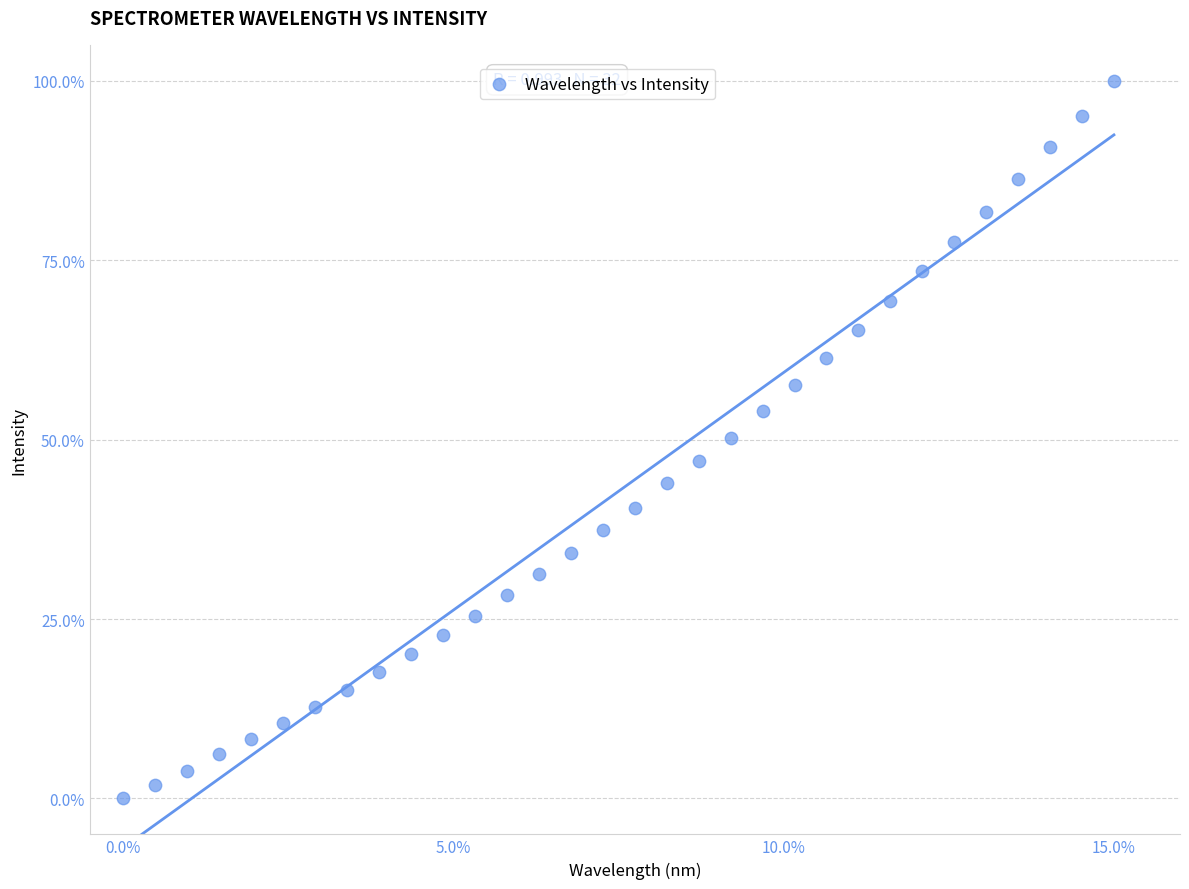

What is the range of X values (max minus min)?

15.0